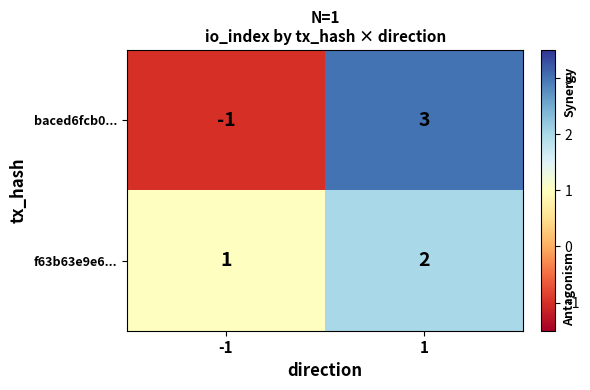

Which series has the largest range (max minus min)?

baced6fcb0...